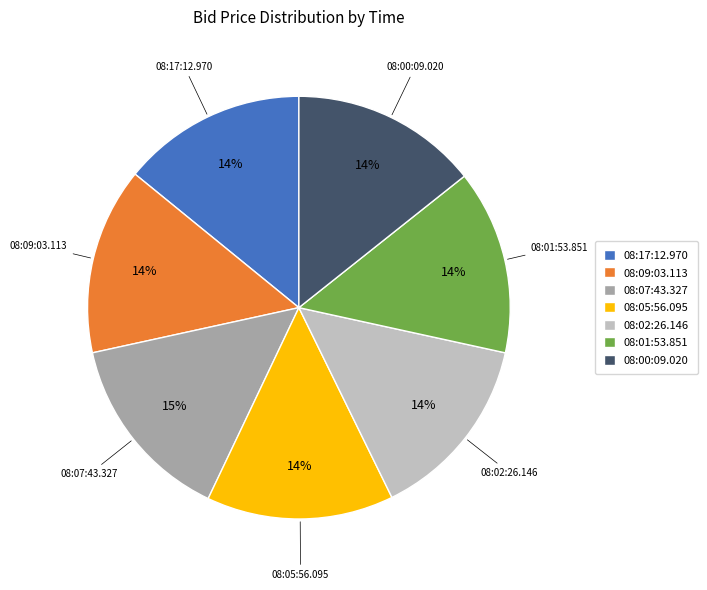

How many segments does this pie chart have?

7